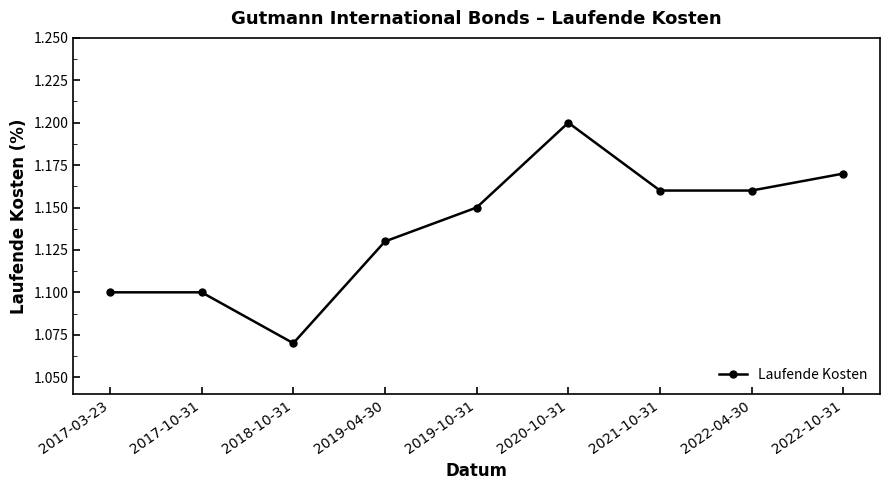

What is the label of the 4th point from the left?

2019-04-30